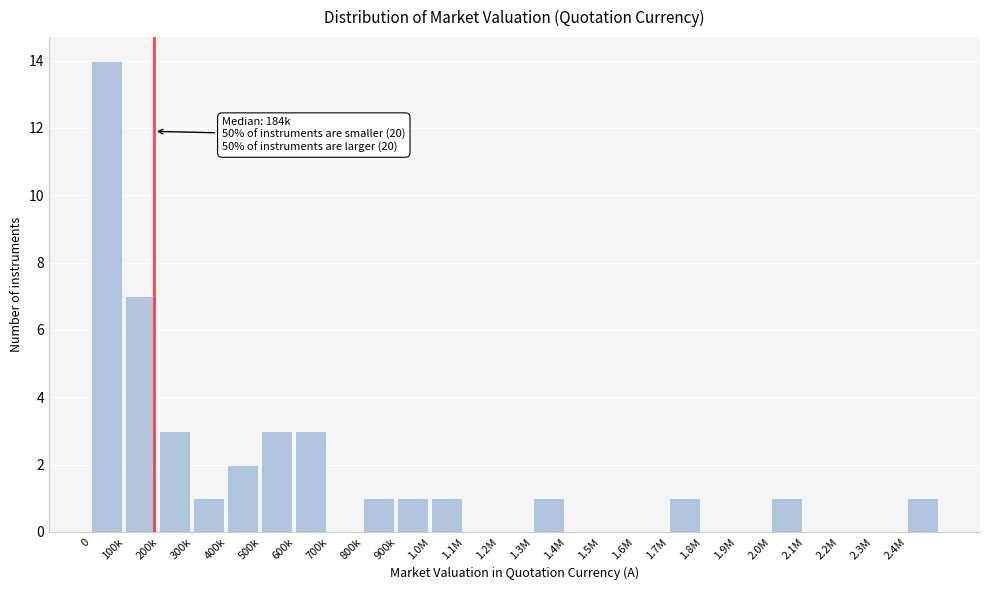

Reading left to right, transcribe all the data shown in this chart.

0=14	100k=7	200k=3	300k=1	400k=2	500k=3	600k=3	700k=0	800k=1	900k=1	1.0M=1	1.1M=0	1.2M=0	1.3M=1	1.4M=0	1.5M=0	1.6M=0	1.7M=1	1.8M=0	1.9M=0	2.0M=1	2.1M=0	2.2M=0	2.3M=0	2.4M=1